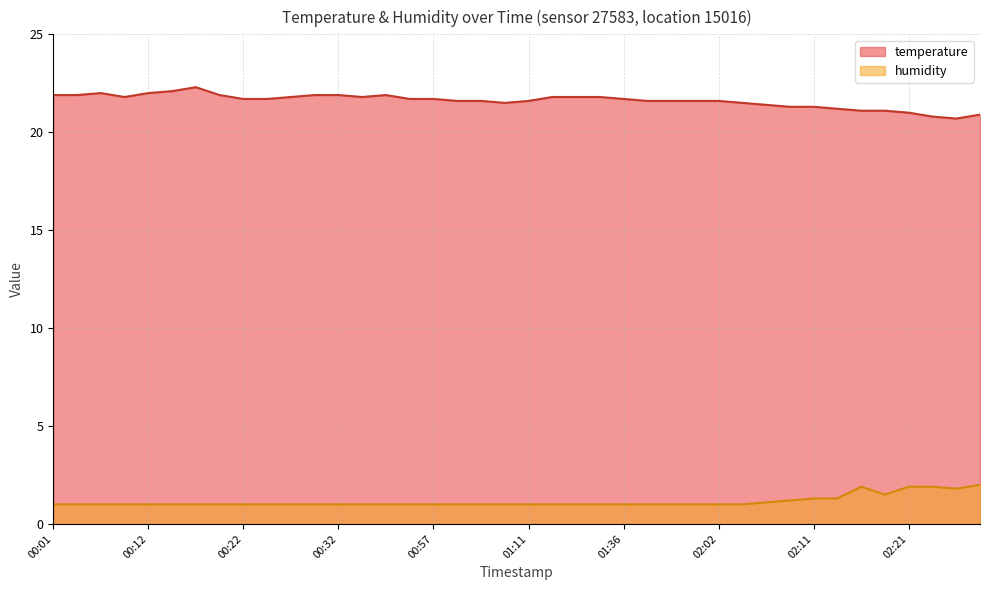

The value of humidity at 01:36 is 0.4. True or false?

False